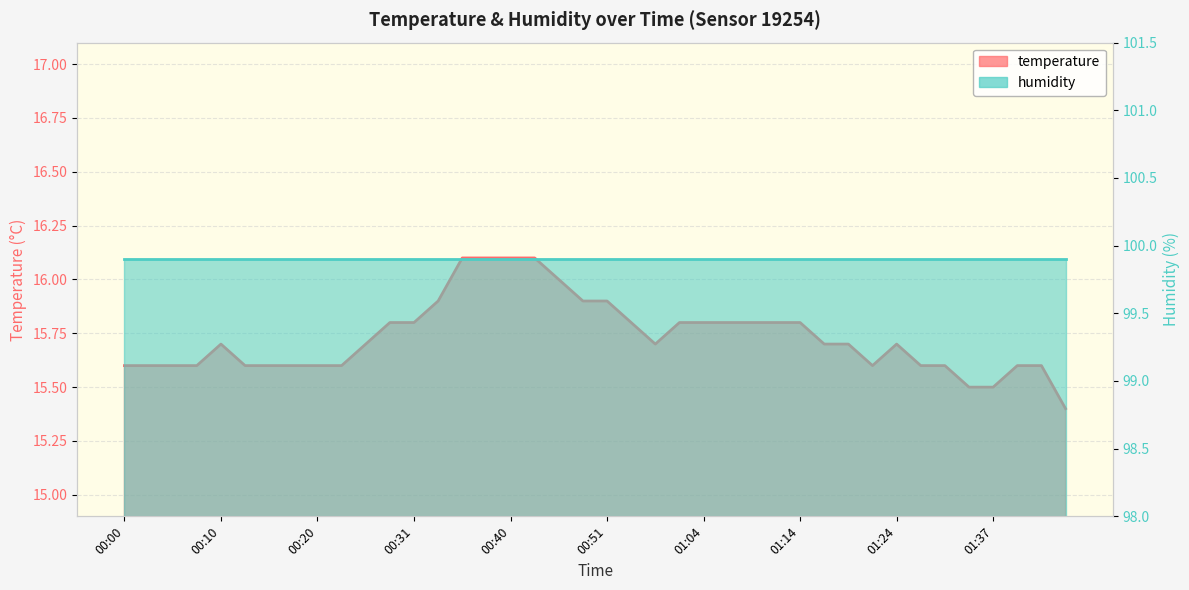

What is the value of the 8th point from the left?

15.6